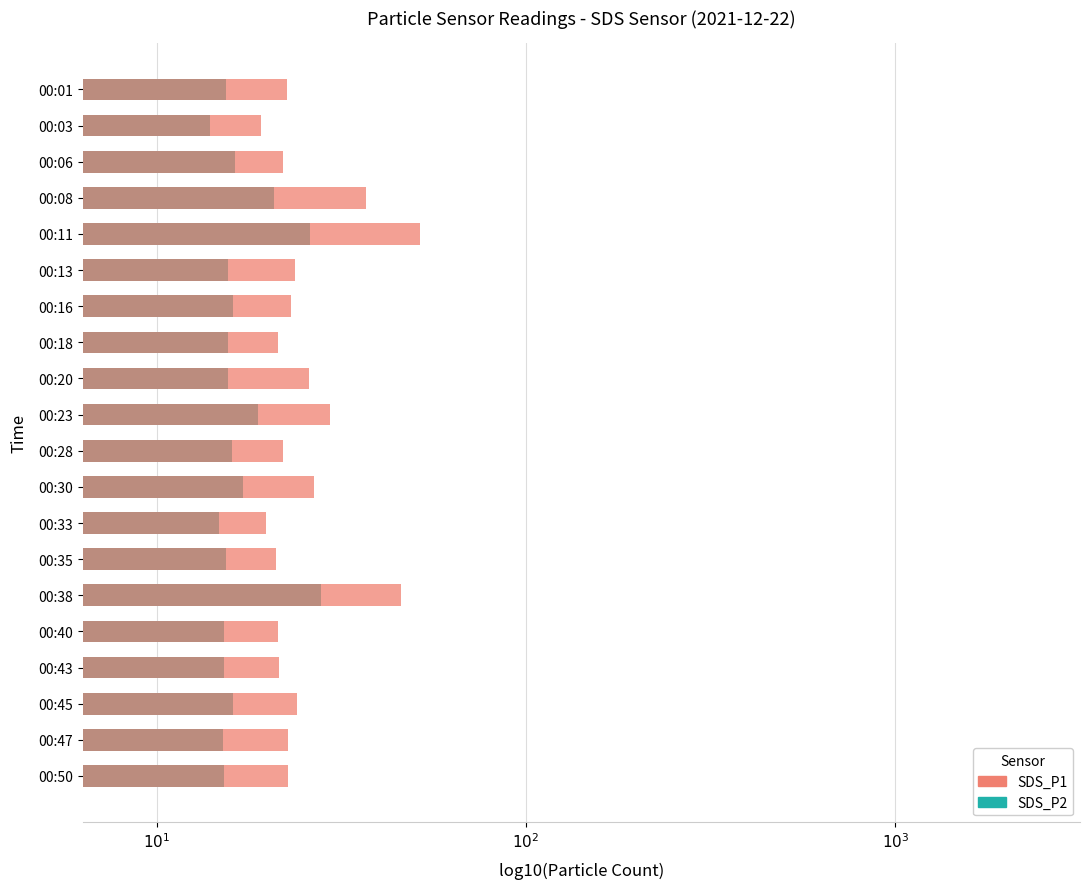

Are the bars horizontal?

Yes